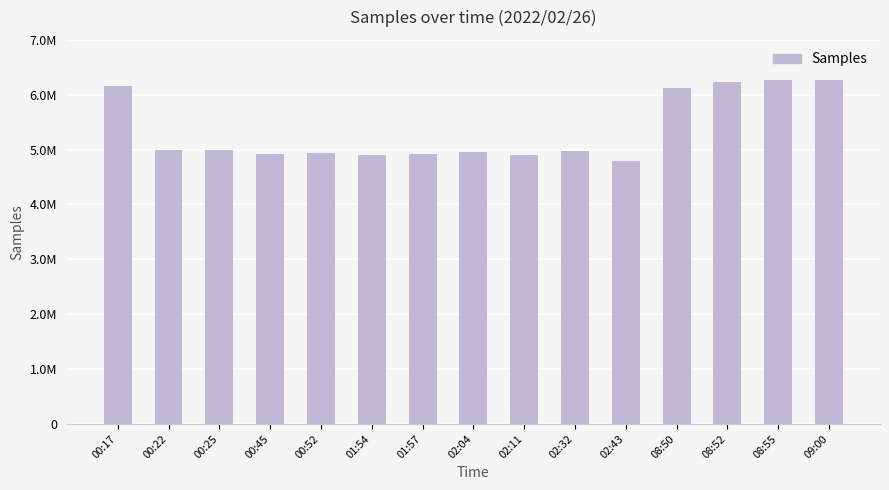

What is the label of the 15th bar from the left?

09:00